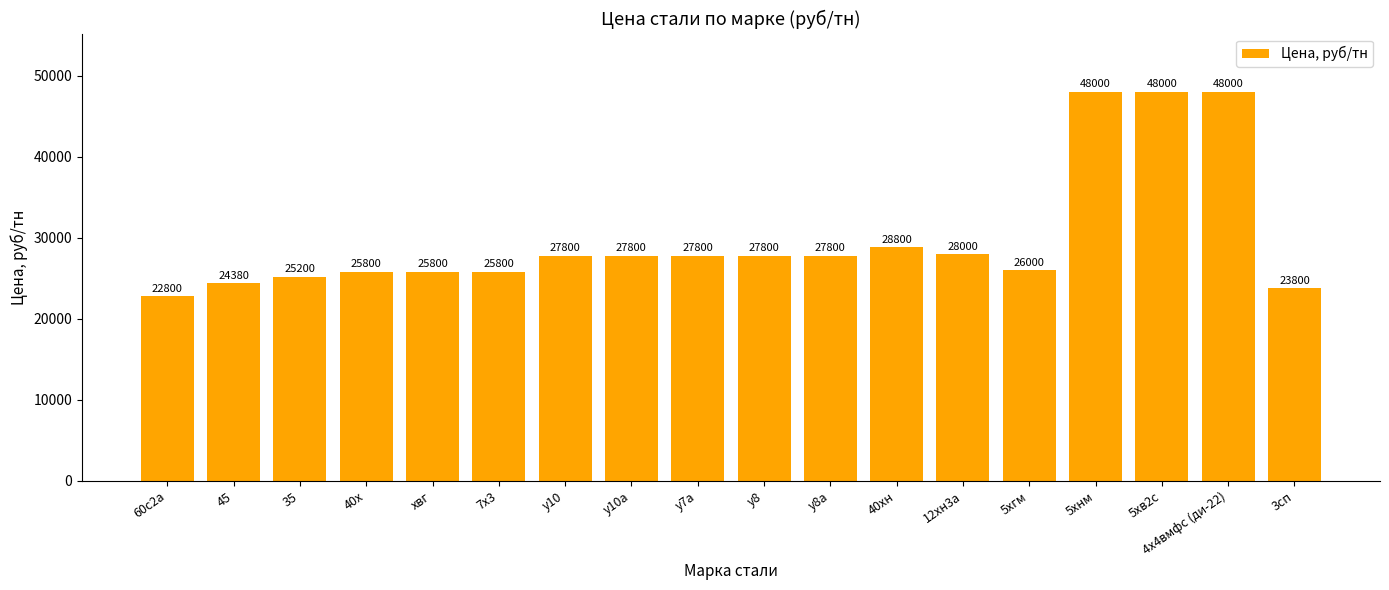

Reading left to right, list all the values displayed in this chart.

22800	24380	25200	25800	25800	25800	27800	27800	27800	27800	27800	28800	28000	26000	48000	48000	48000	23800